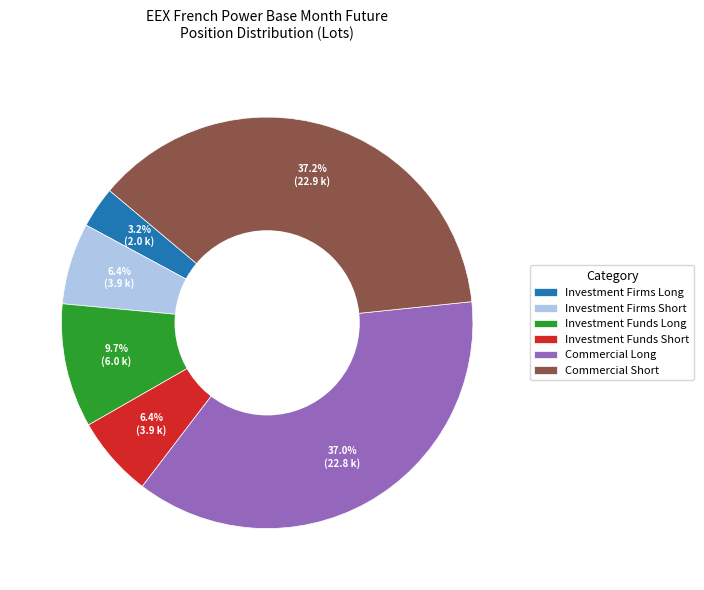

Which slice is the smallest?

Investment Firms Long